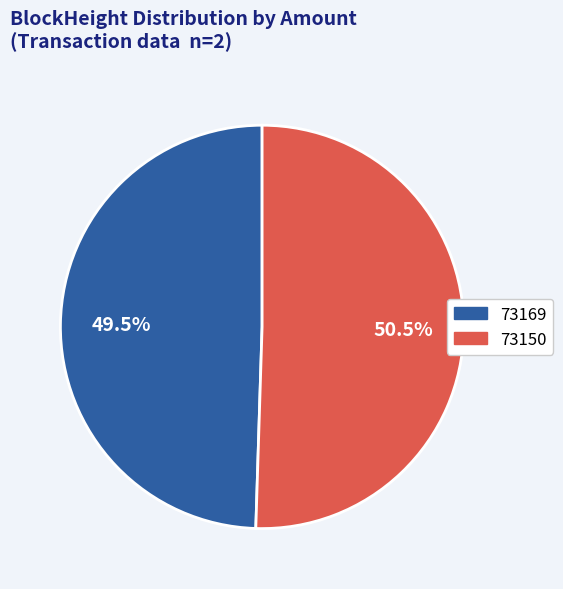

Which has a higher value, 73169 or 73150?

73150